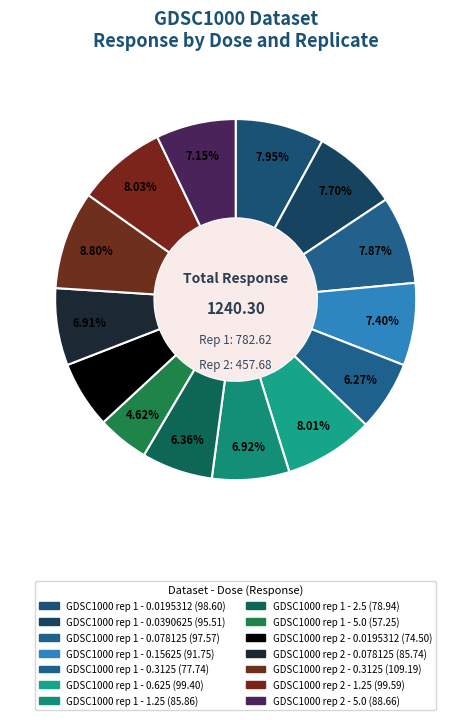

Which has a higher value, GDSC1000 rep 1 - 2.5 or GDSC1000 rep 1 - 0.078125?

GDSC1000 rep 1 - 0.078125